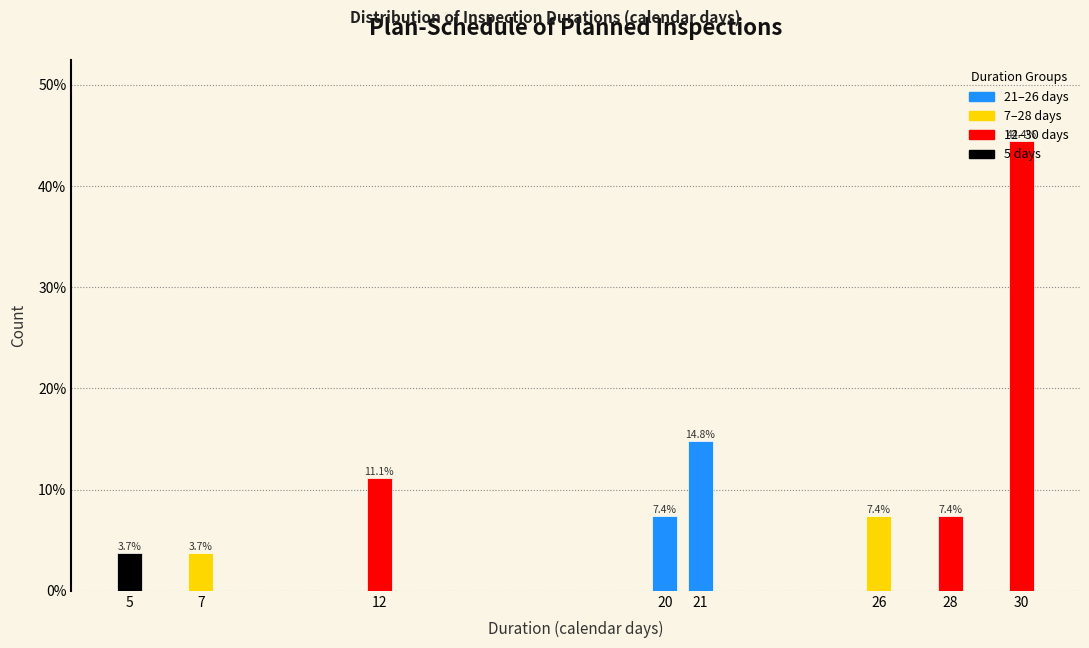

What is the change in value from 20 to 21?

+7.4